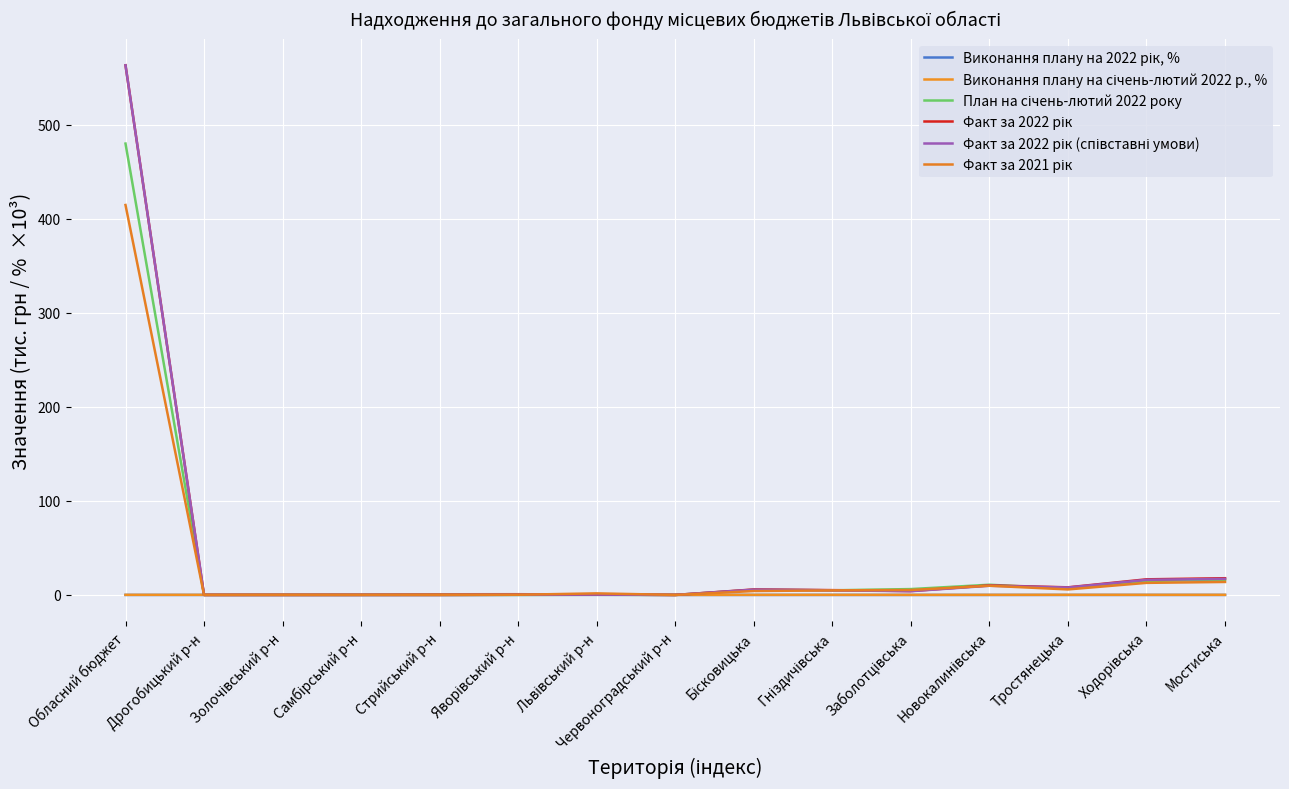

At which category does Виконання плану на січень-лютий 2022 р., % reach its first local valley?

Золочівський р-н